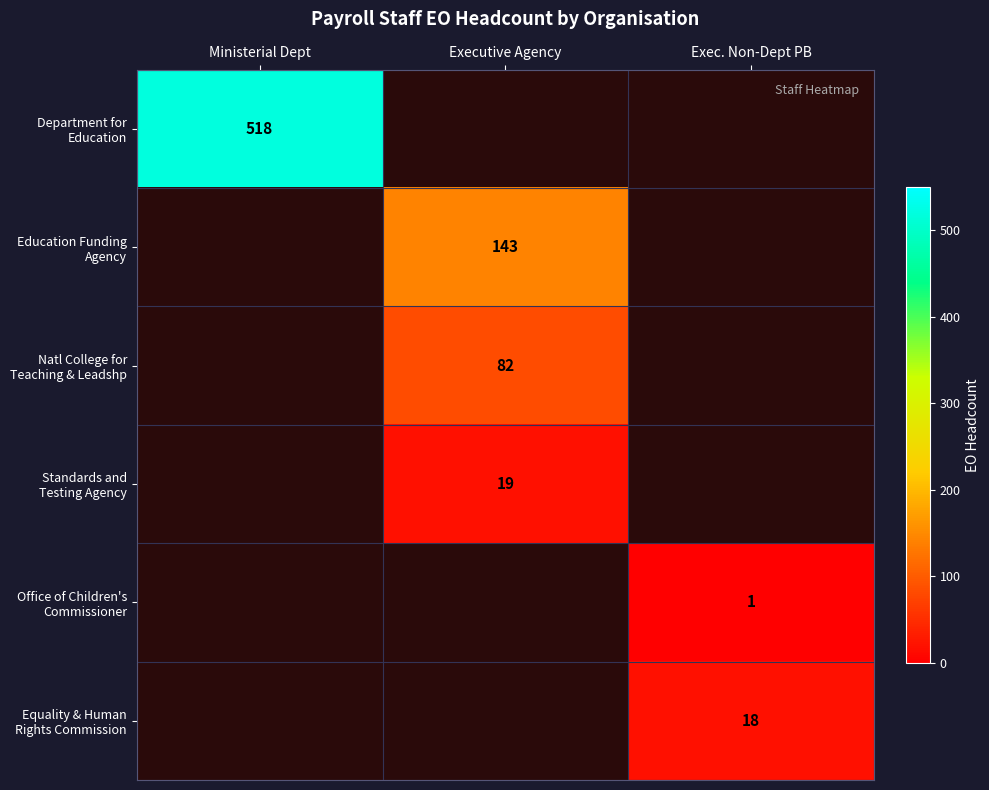

The value of Standards and Testing Agency at Executive Agency is 19.0. True or false?

True